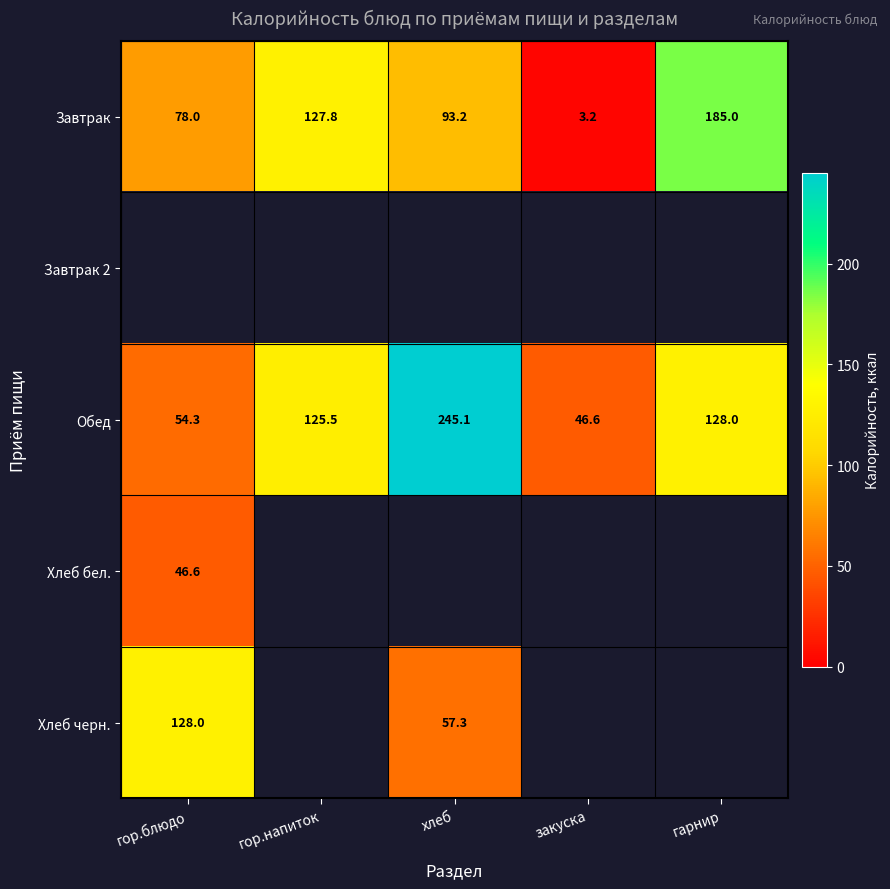

What is the average value of the Обед series?

119.9